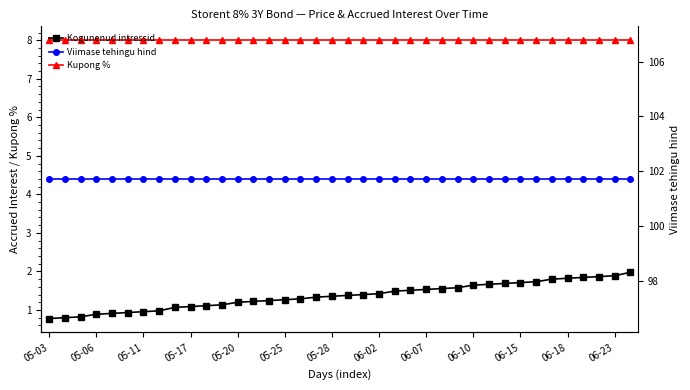

Is it true that Kogunenud intressid equals 1.8 at 13?

False